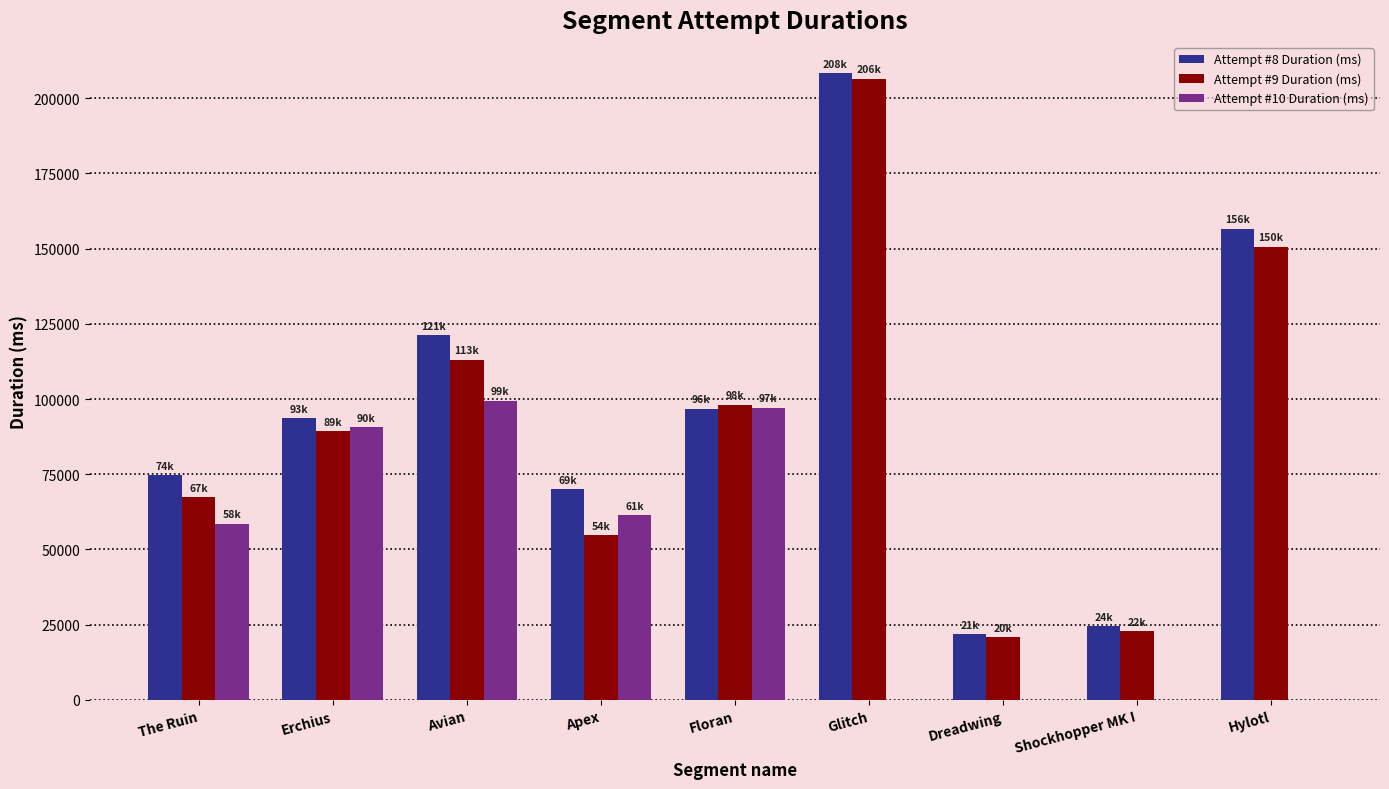

Which series changed the most between Glitch and Dreadwing?

Attempt #8 Duration (ms)